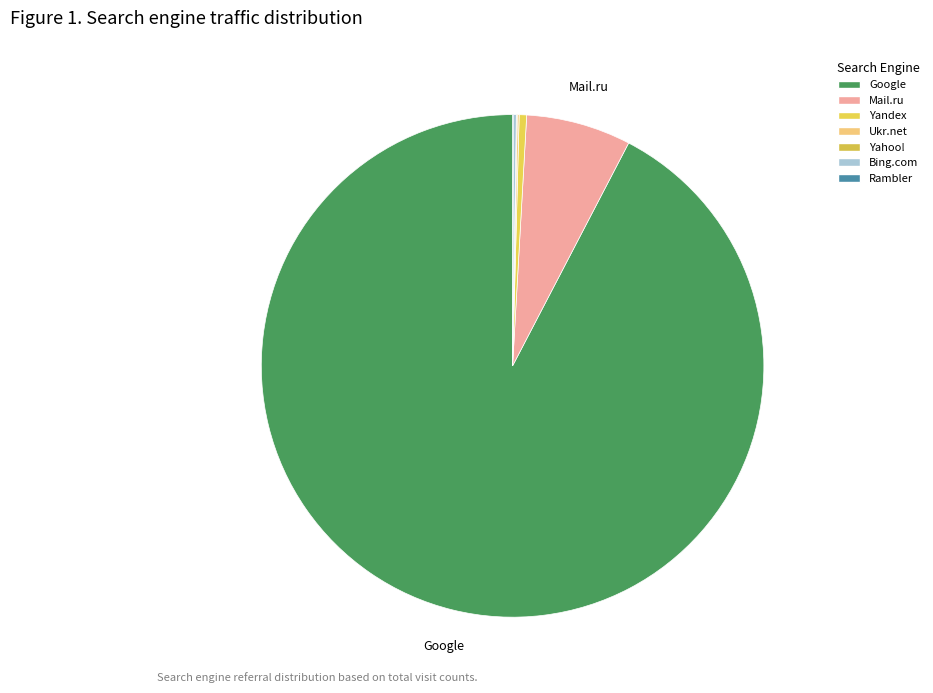

To the nearest percent, what percentage of the pie is Mail.ru?

7%